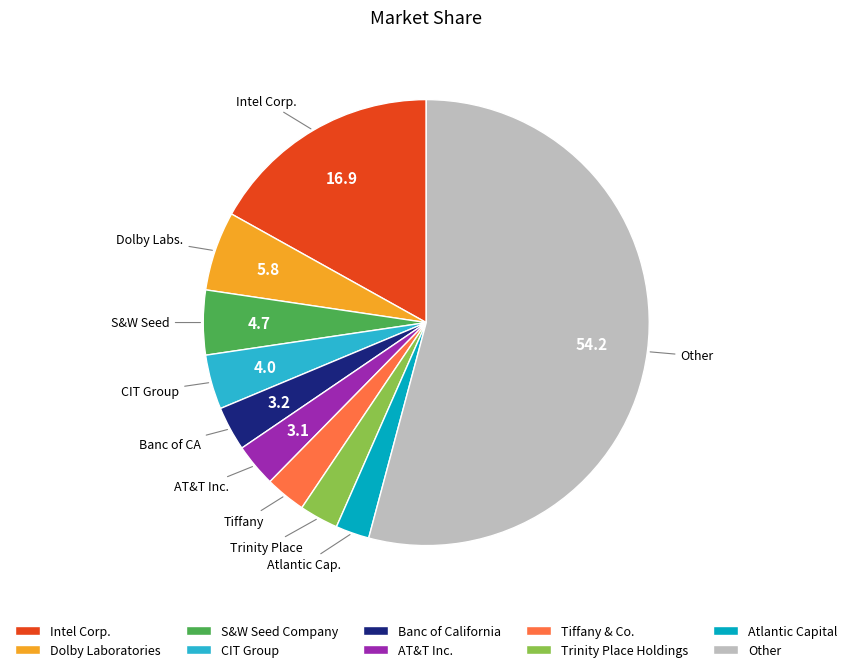

Approximately how many times larger is the value at Other compared to Trinity Place Holdings?

19.2